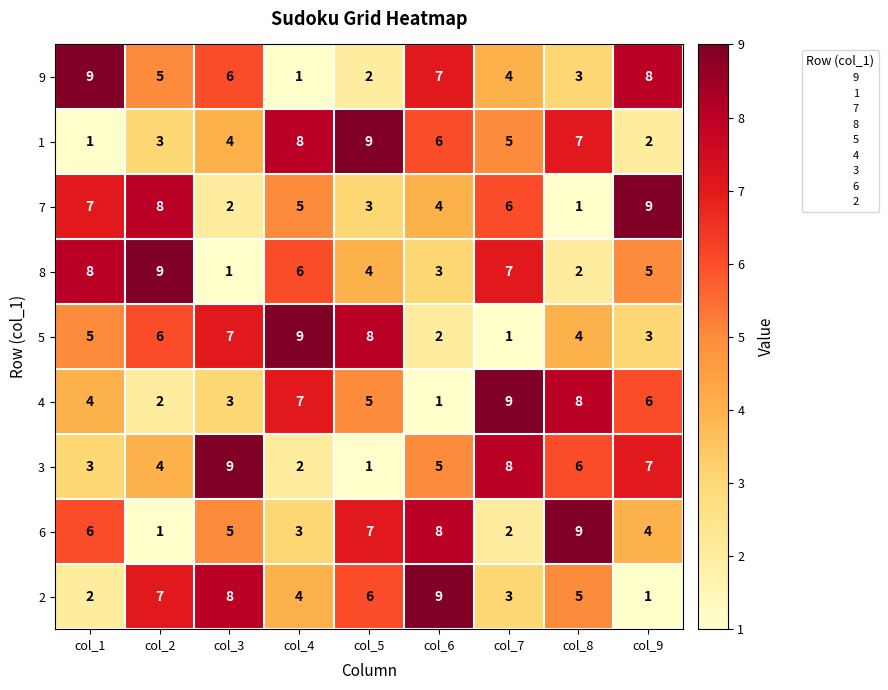

What is the average value of the 9 series?

5